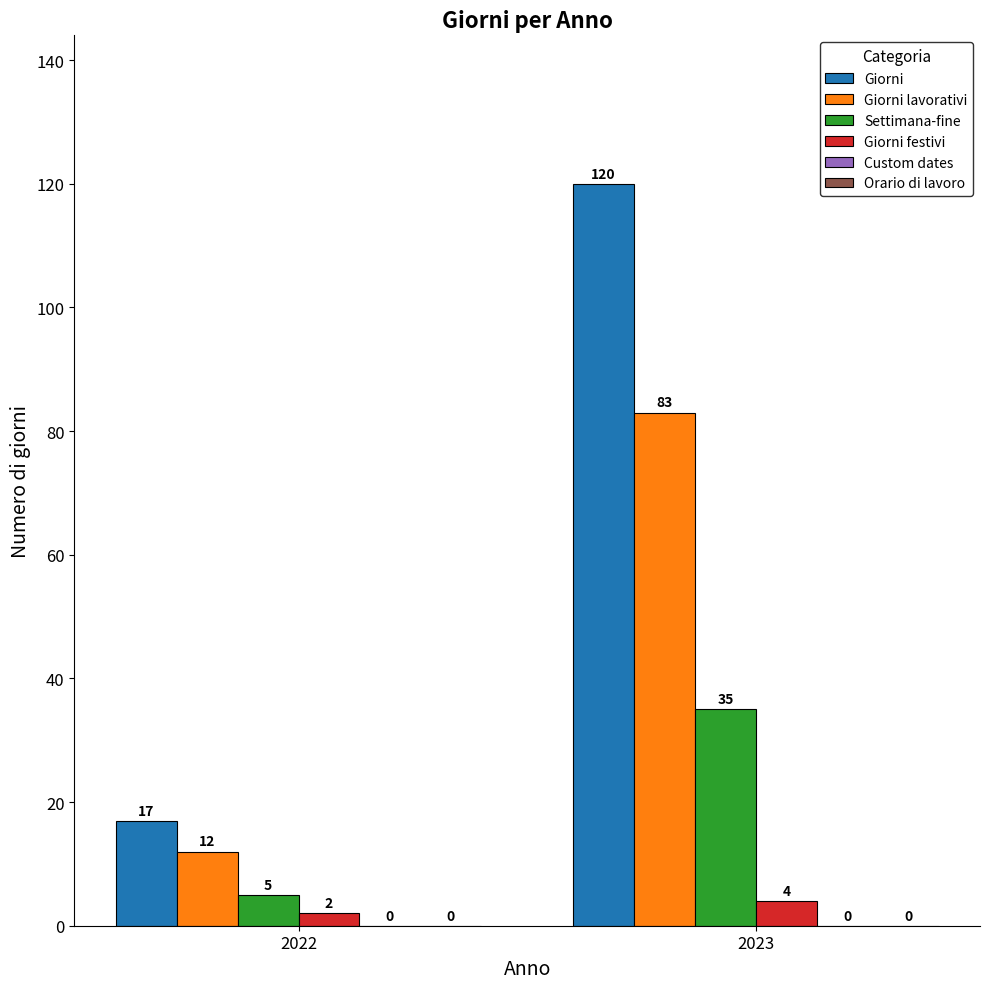

Which category has the lowest value in the Giorni series?

2022